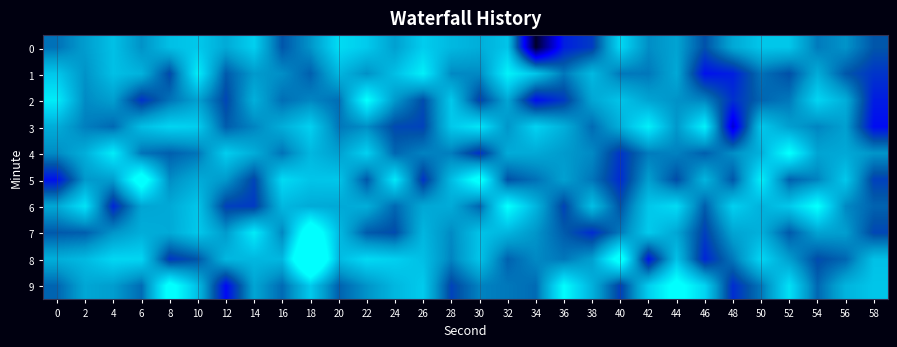

How many data points does each series have?

30